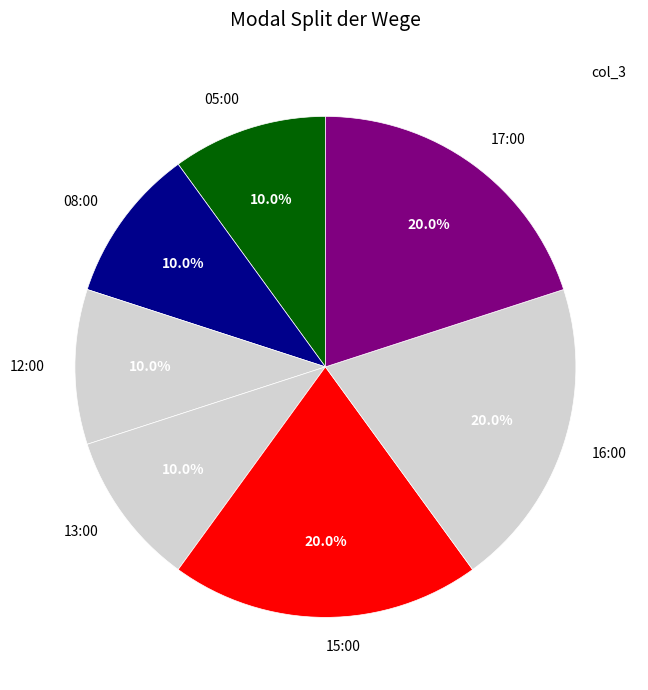

What percentage is the 16:00 slice, to the nearest percent?

20%